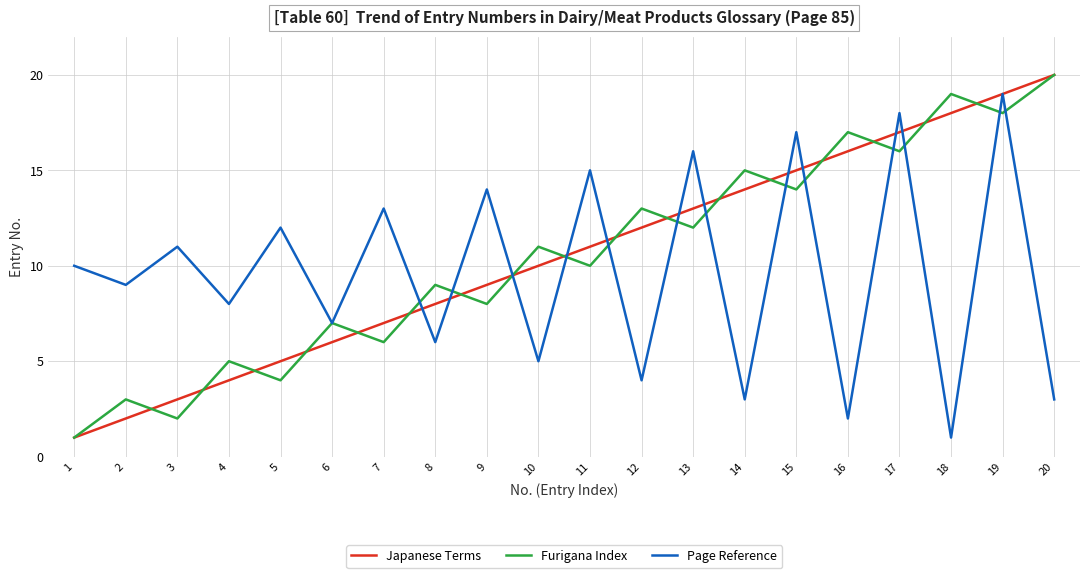

Reading left to right, transcribe all the data shown in this chart.

Japanese Terms: 1=1	2=2	3=3	4=4	5=5	6=6	7=7	8=8	9=9	10=10	11=11	12=12	13=13	14=14	15=15	16=16	17=17	18=18	19=19	20=20
Furigana Index: 1=1	2=3	3=2	4=5	5=4	6=7	7=6	8=9	9=8	10=11	11=10	12=13	13=12	14=15	15=14	16=17	17=16	18=19	19=18	20=20
Page Reference: 1=10	2=9	3=11	4=8	5=12	6=7	7=13	8=6	9=14	10=5	11=15	12=4	13=16	14=3	15=17	16=2	17=18	18=1	19=19	20=3